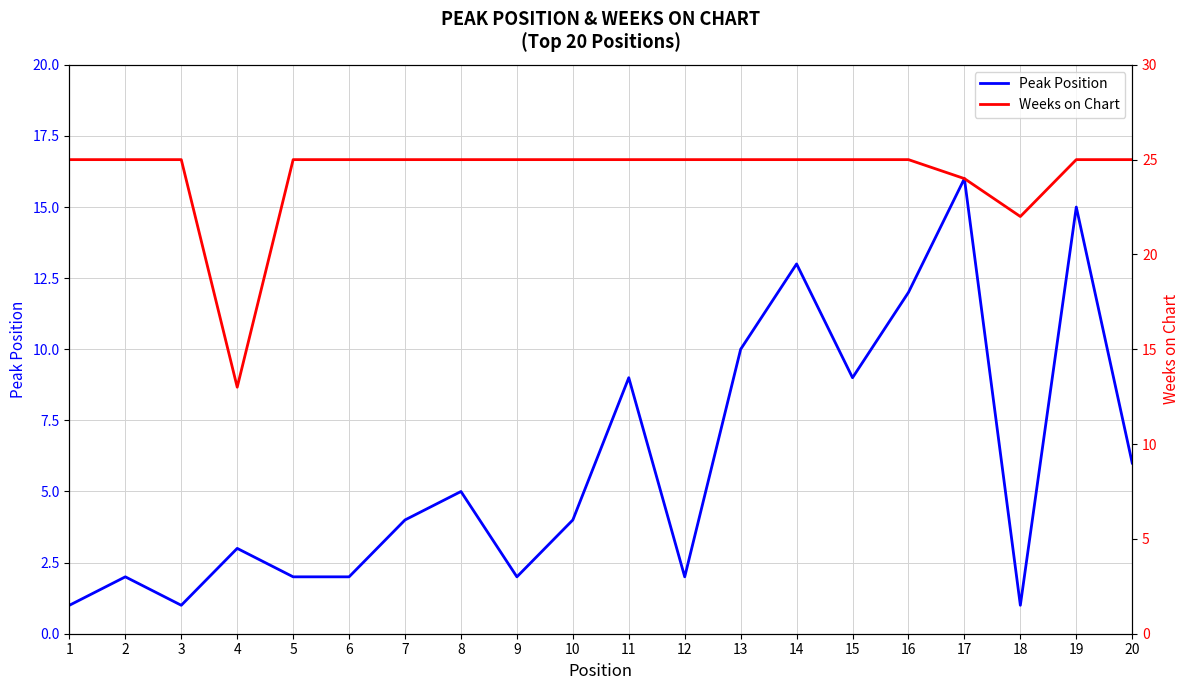

What is the difference between the maximum and second lowest values in the Peak Position series?

15